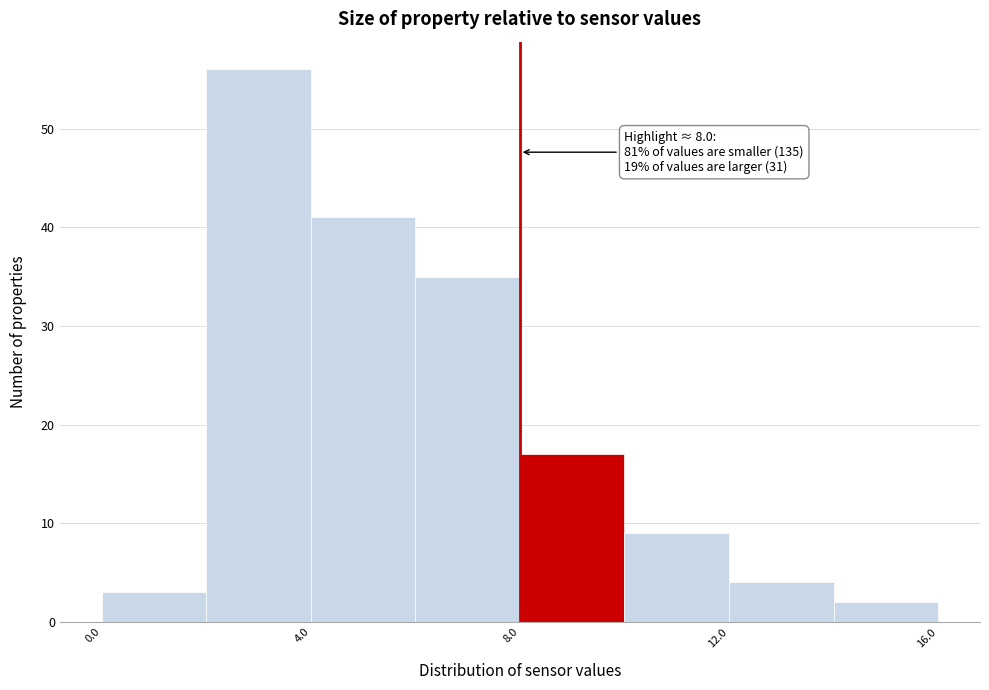

Over which range of the x-axis is the bar tallest?

2 to 4